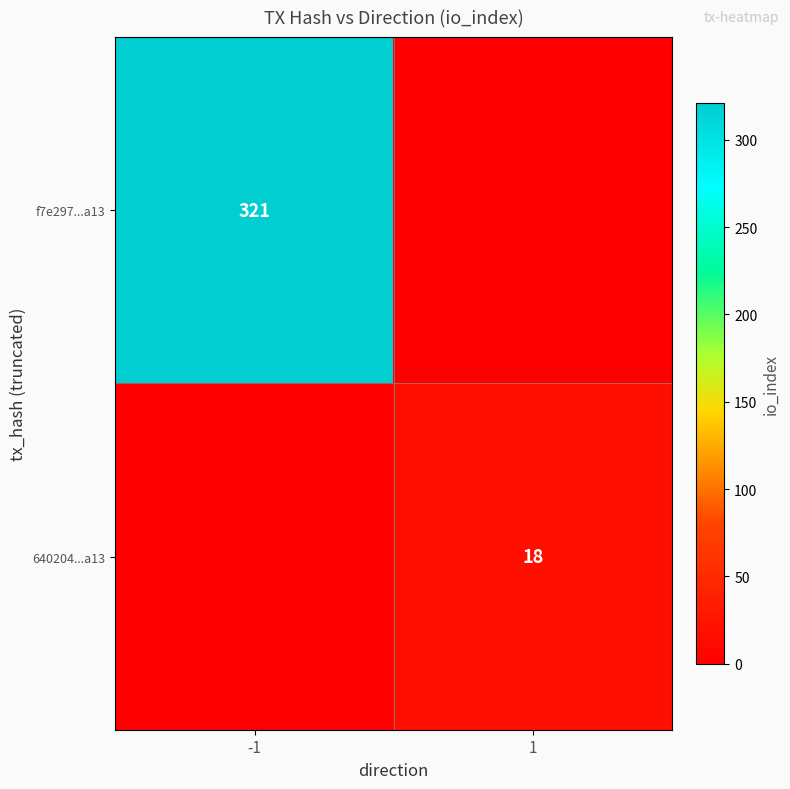

At which category does the chart reach its minimum across all series?

1